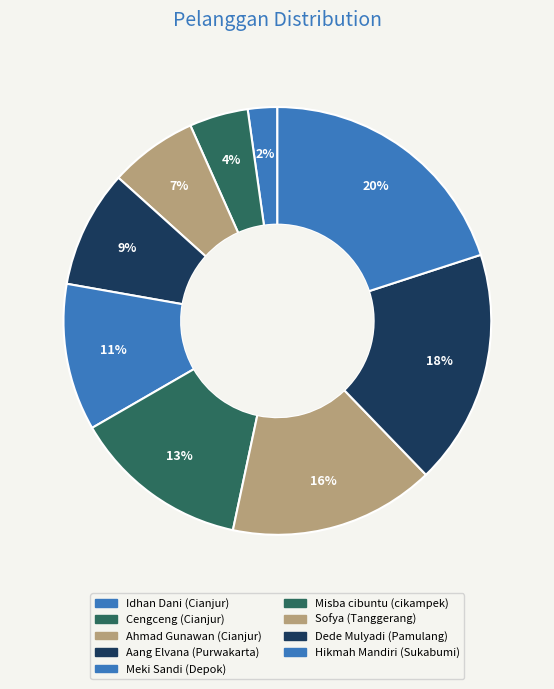

Approximately how many times larger is the value at Misba cibuntu (cikampek) compared to Meki Sandi (Depok)?

1.2